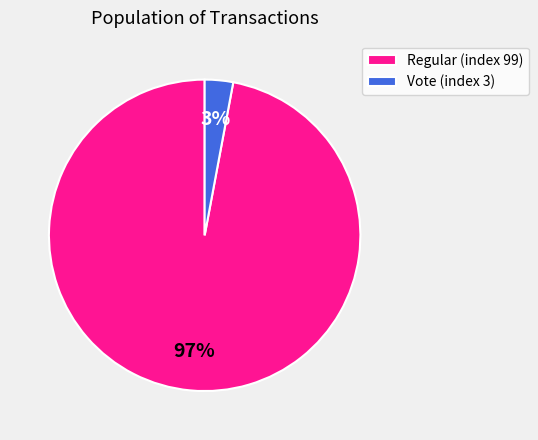

To the nearest percent, what portion does Regular (index 99) represent?

97%